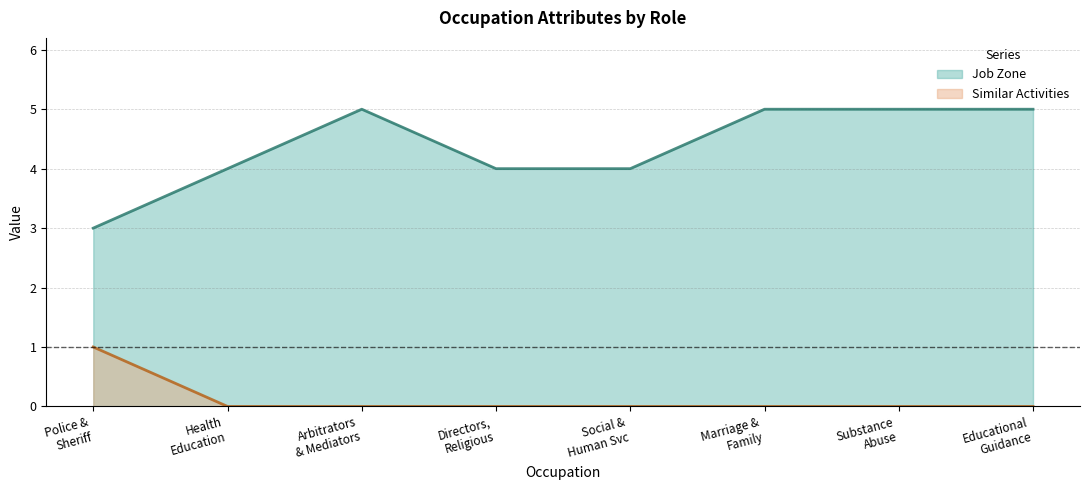

True or false: Similar Activities and Job Zone cross at least once.

False